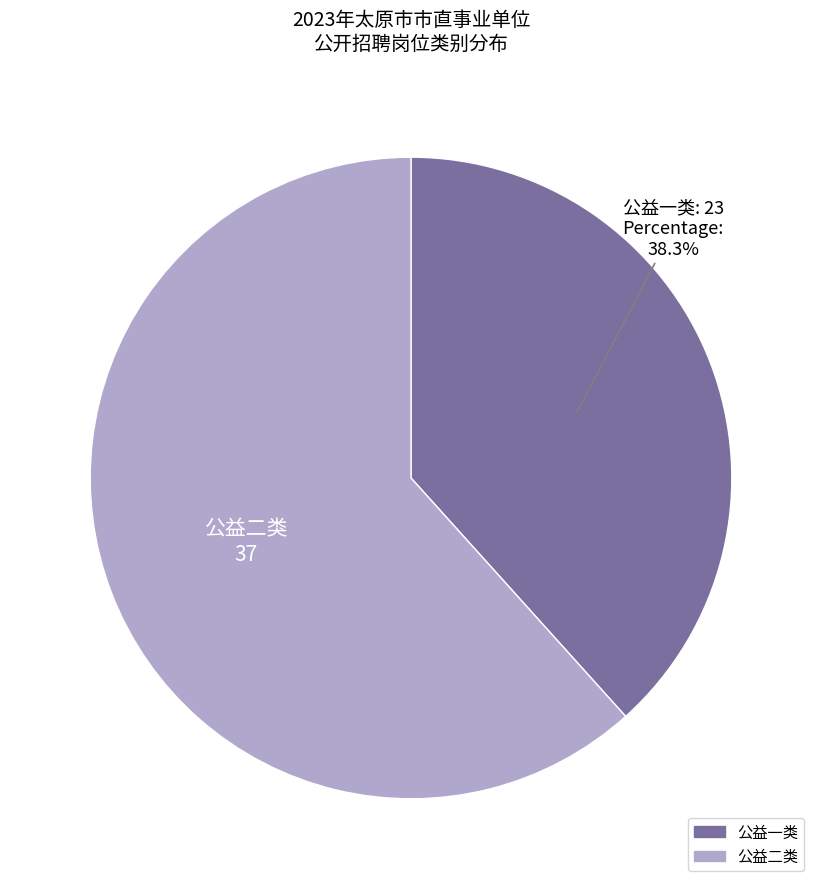

Is the sum of 公益二类 and 公益一类 greater than half?

Yes